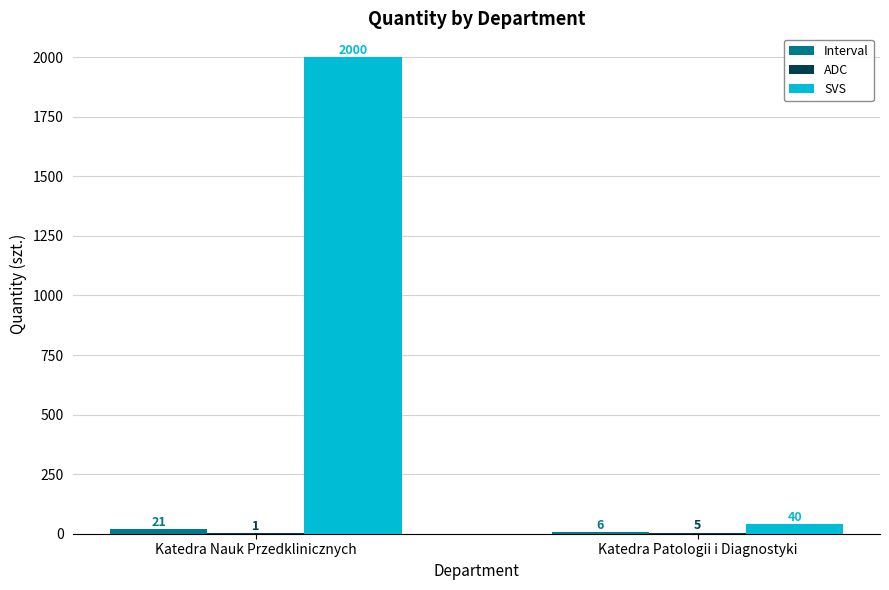

The value of SVS at Katedra Nauk Przedklinicznych is 884. True or false?

False